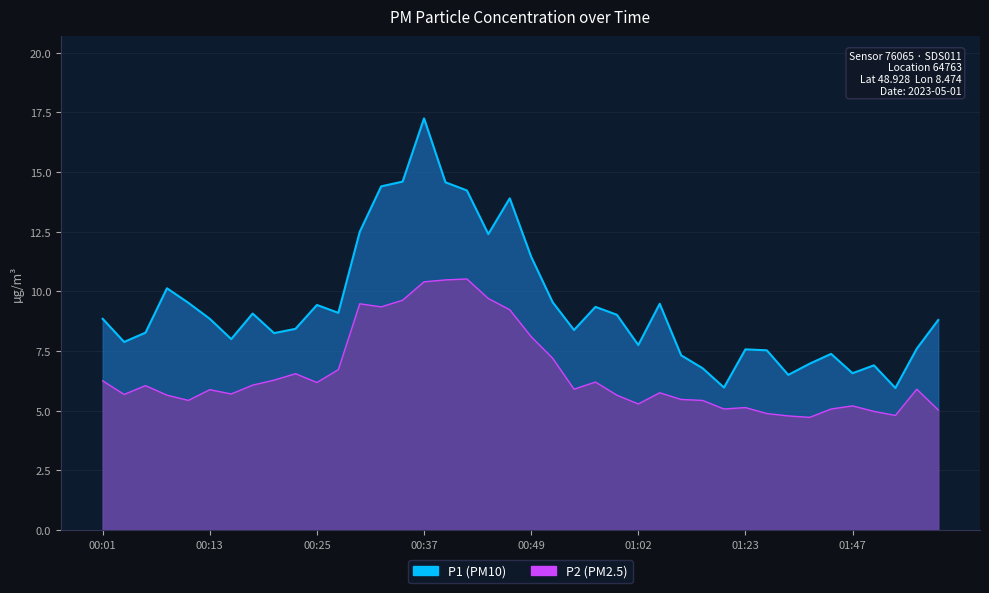

True or false: P2 has a value of 1.4 at 00:23.

False